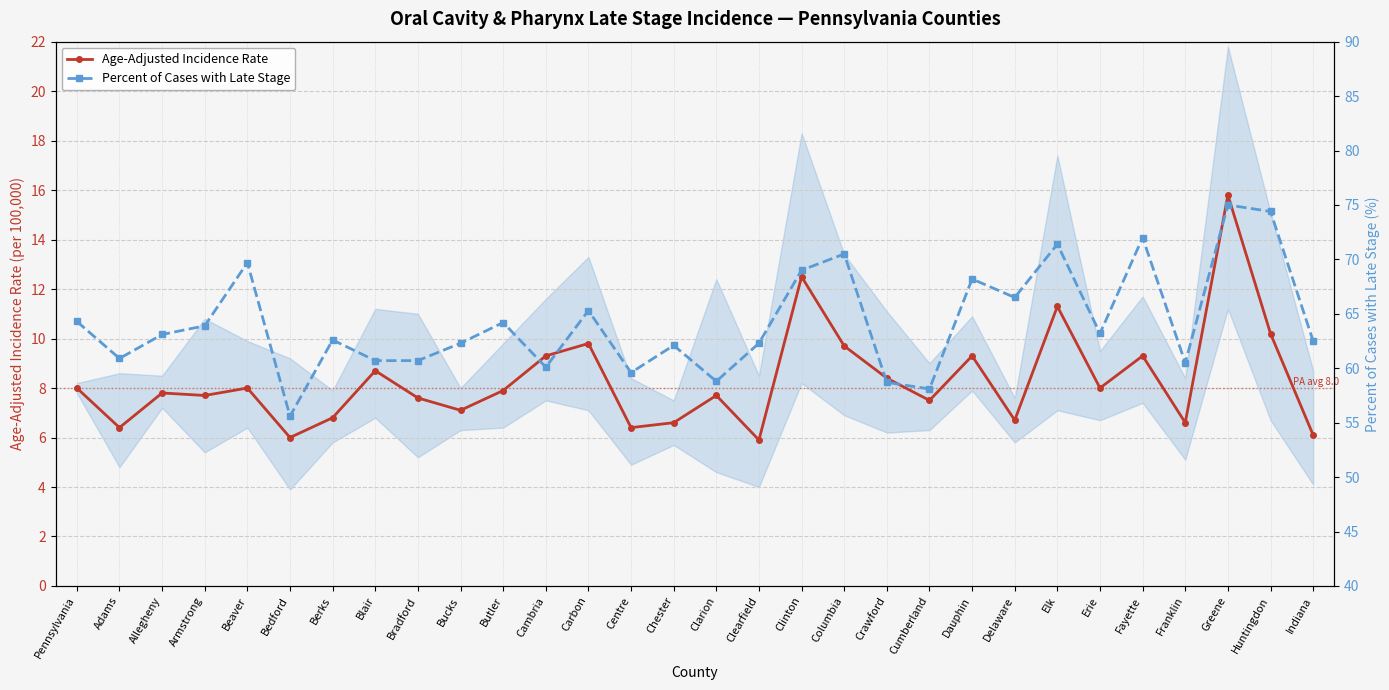

Between Beaver and Bucks, which series saw the biggest shift?

Percent of Cases with Late Stage